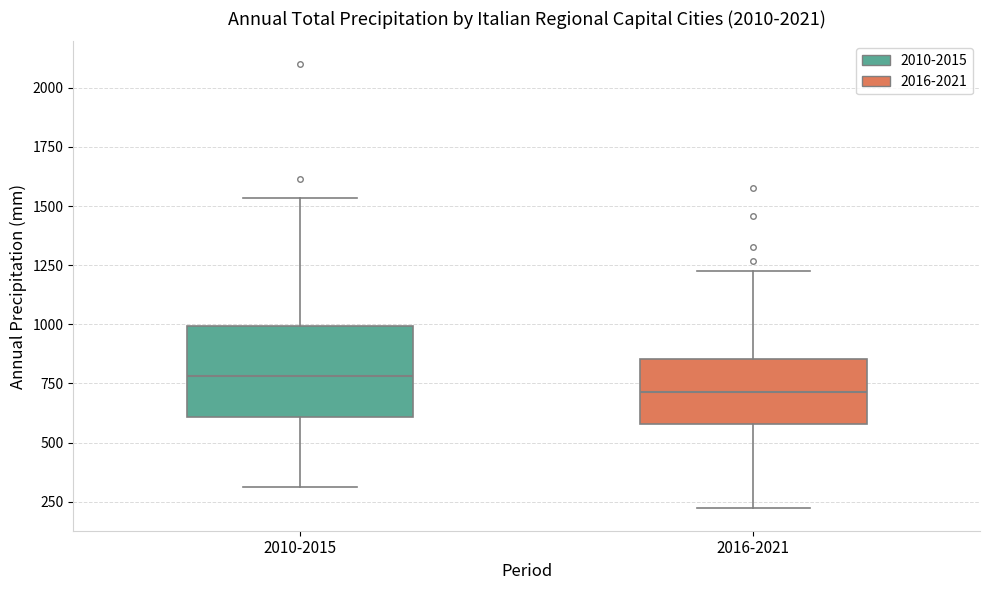

Which box is the tallest, from its lower edge to its upper edge?

2010-2015